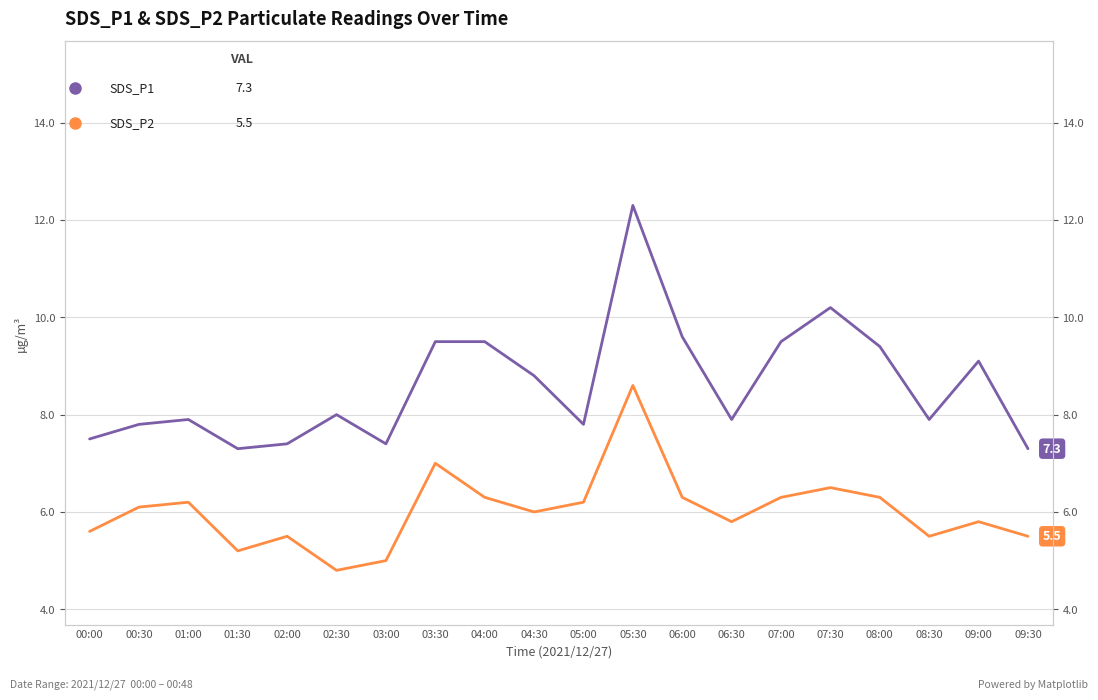

The SDS_P1 series shows 12.3 at 09:30. True or false?

False